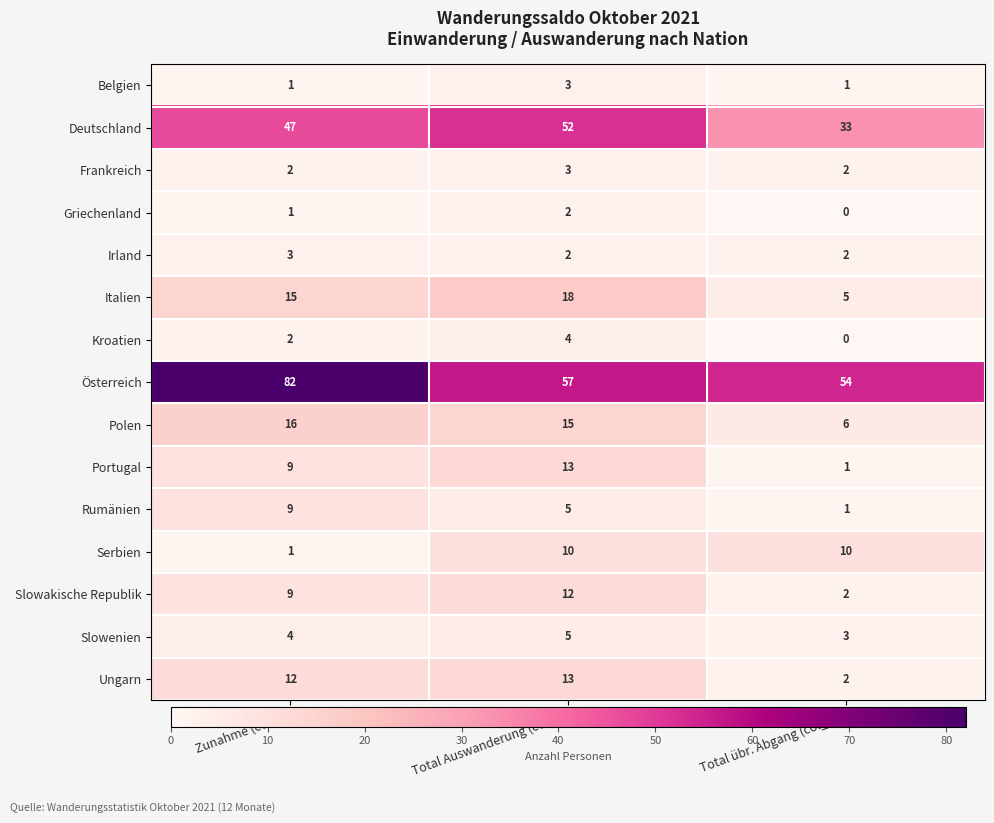

Rank the categories by Kroatien value from highest to lowest.

Total Auswanderung (col_8), Zunahme (col_1), Total übr. Abgang (col_11)